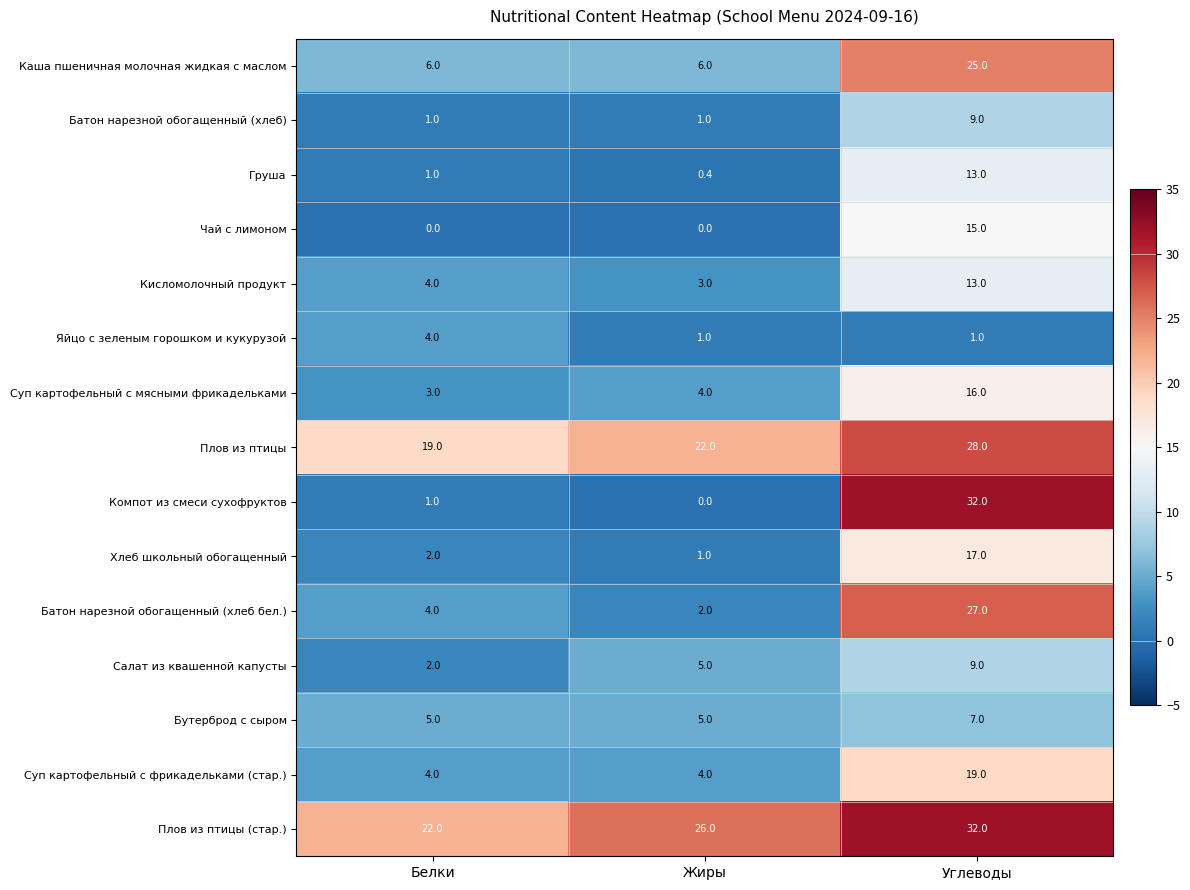

What is the difference between the highest and lowest values at Жиры?

26.0